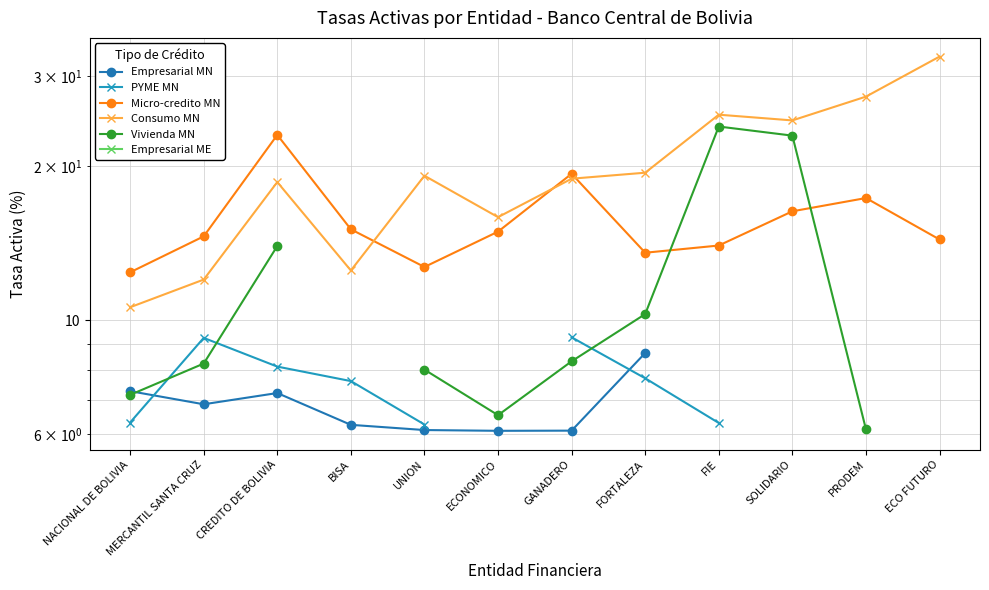

Which series ends up on top after the final intersection of Consumo MN and Micro-credito MN?

Consumo MN